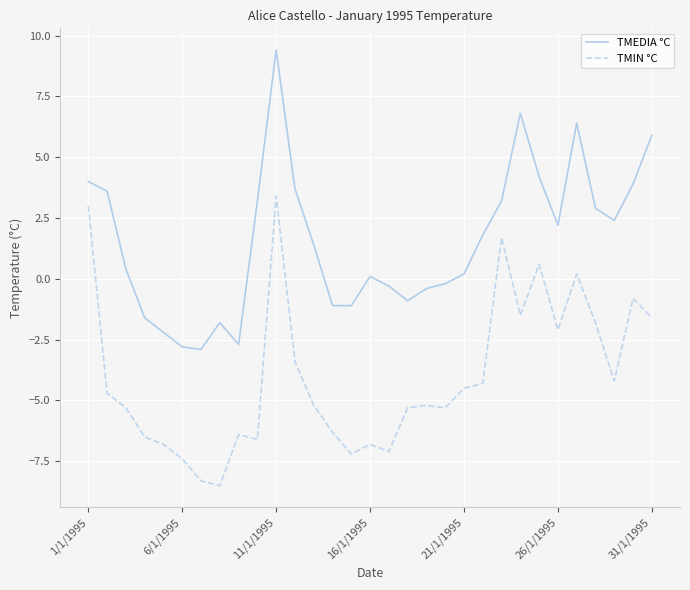

What is the difference between the maximum and minimum values in the TMIN °C series?

11.9